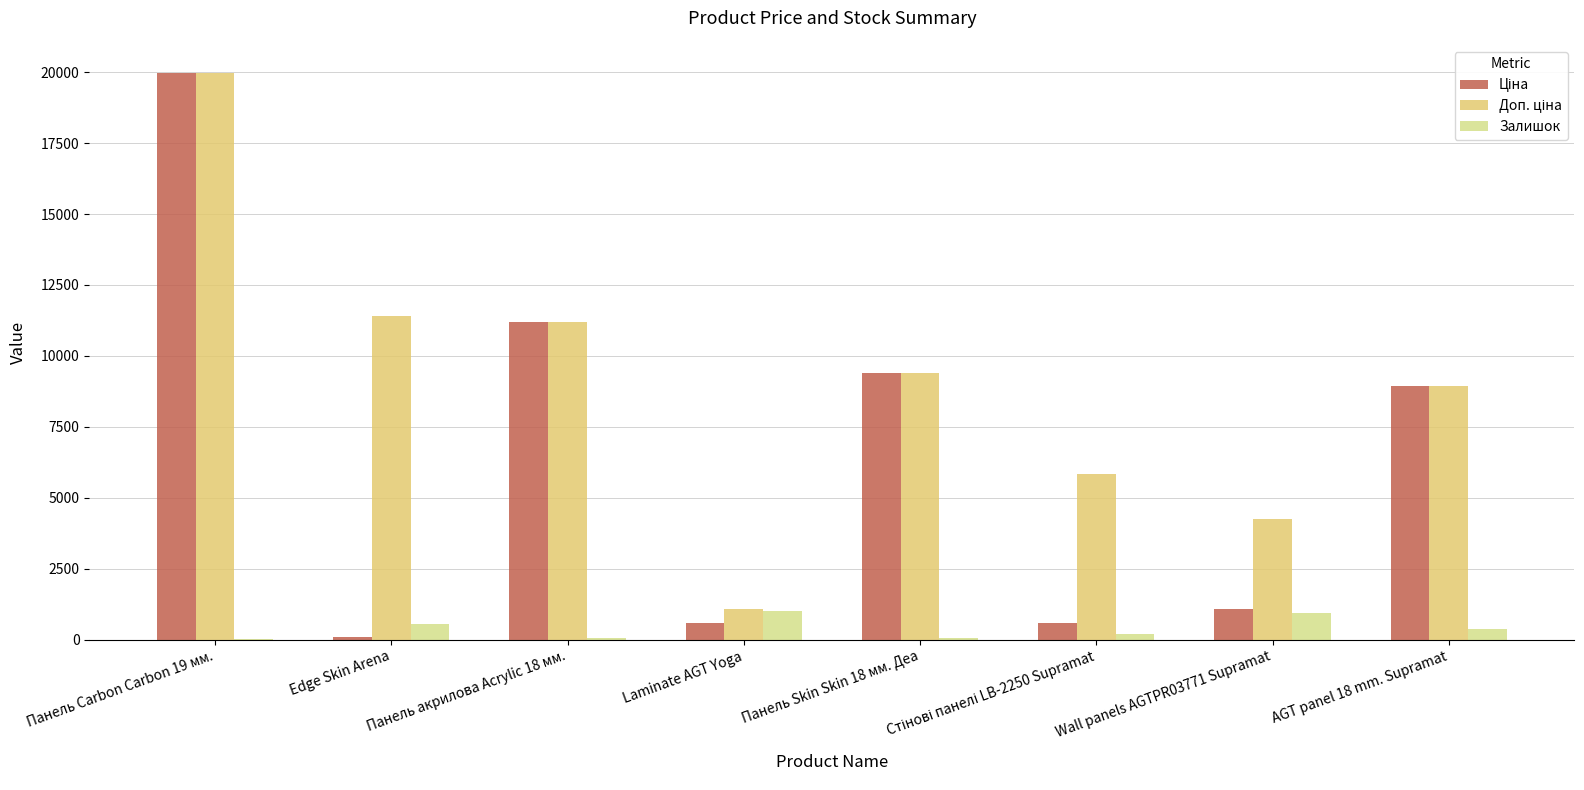

The Ціна series shows 838.0 at Laminate AGT Yoga. True or false?

False